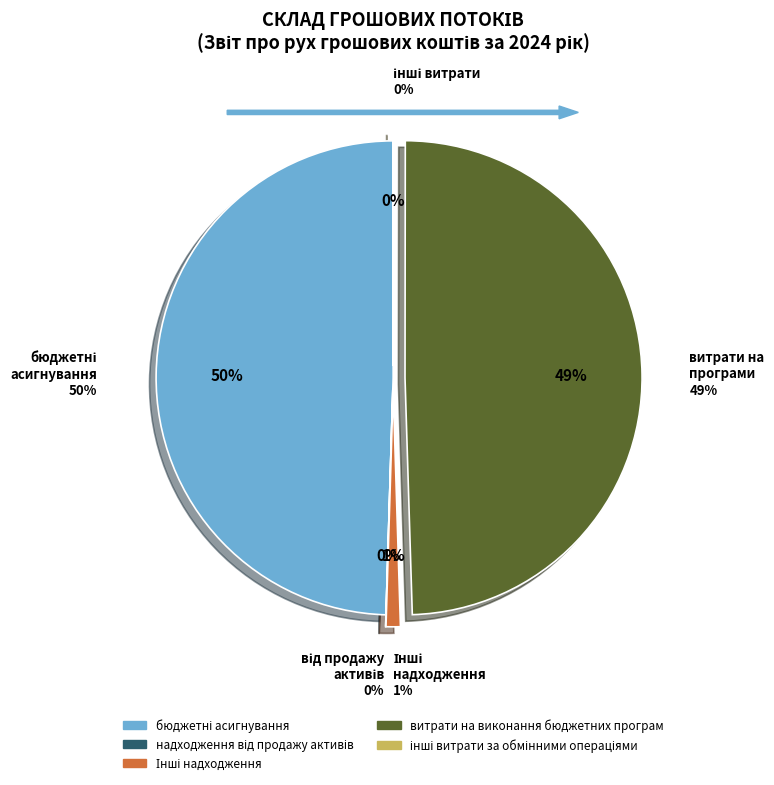

What is the smallest slice in the pie chart?

надходження від продажу активів